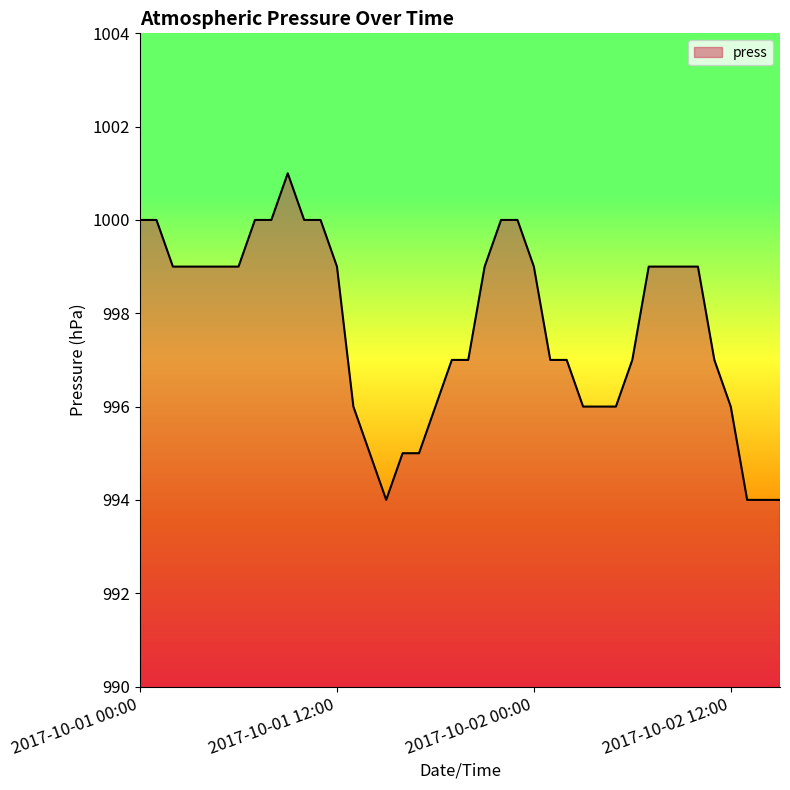

What is the greatest value displayed?

1001